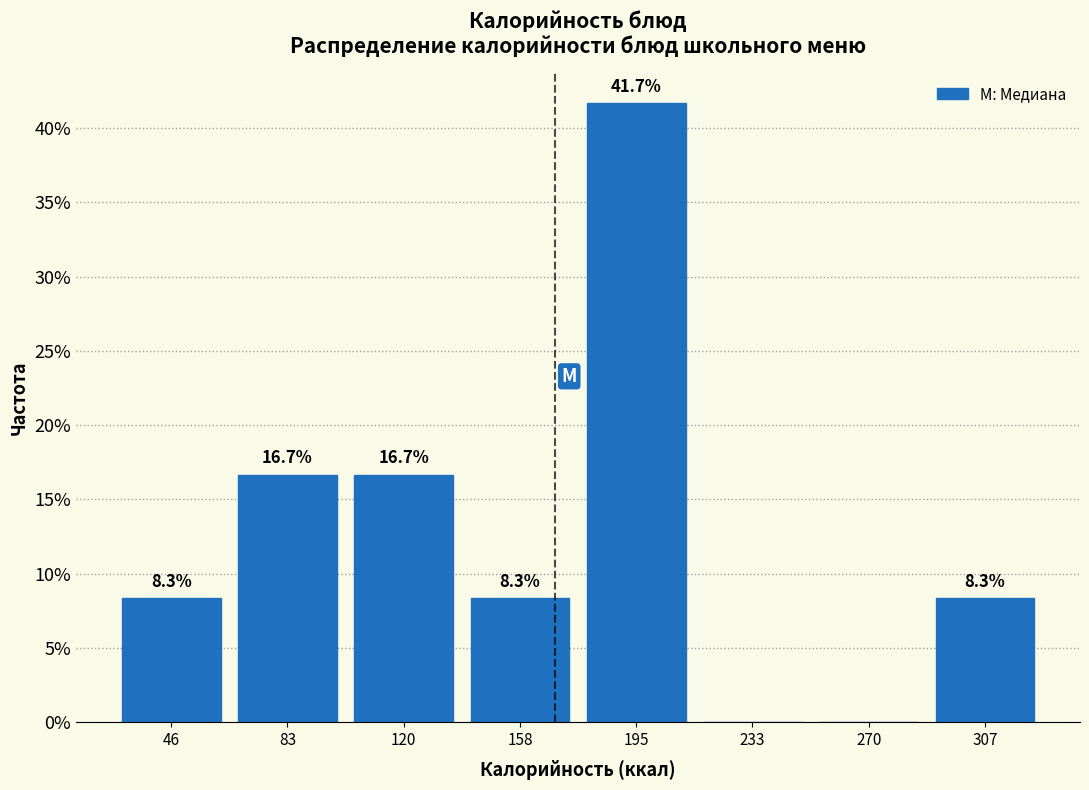

Over which range of the x-axis is the bar tallest?

175 to 215